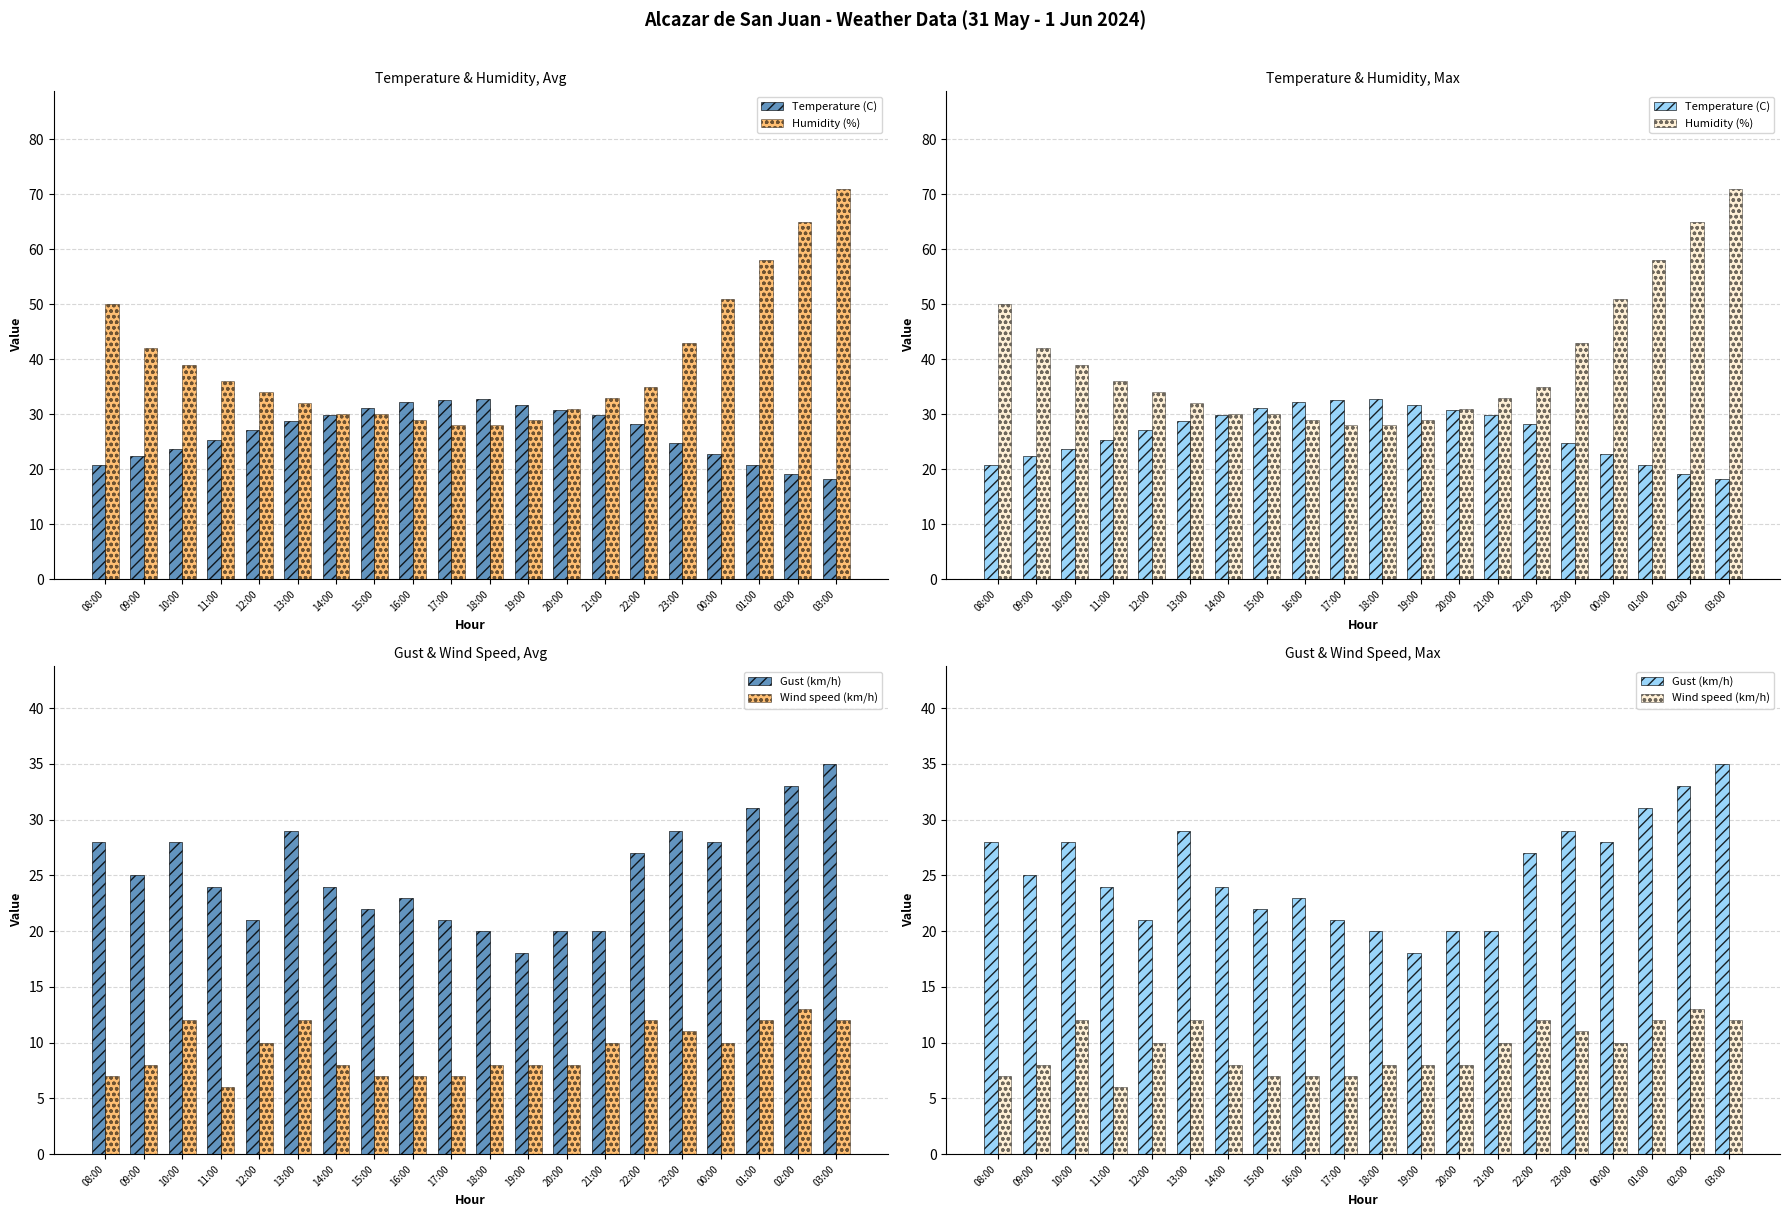

How many values in the Humidity (%) series are below 35?

10